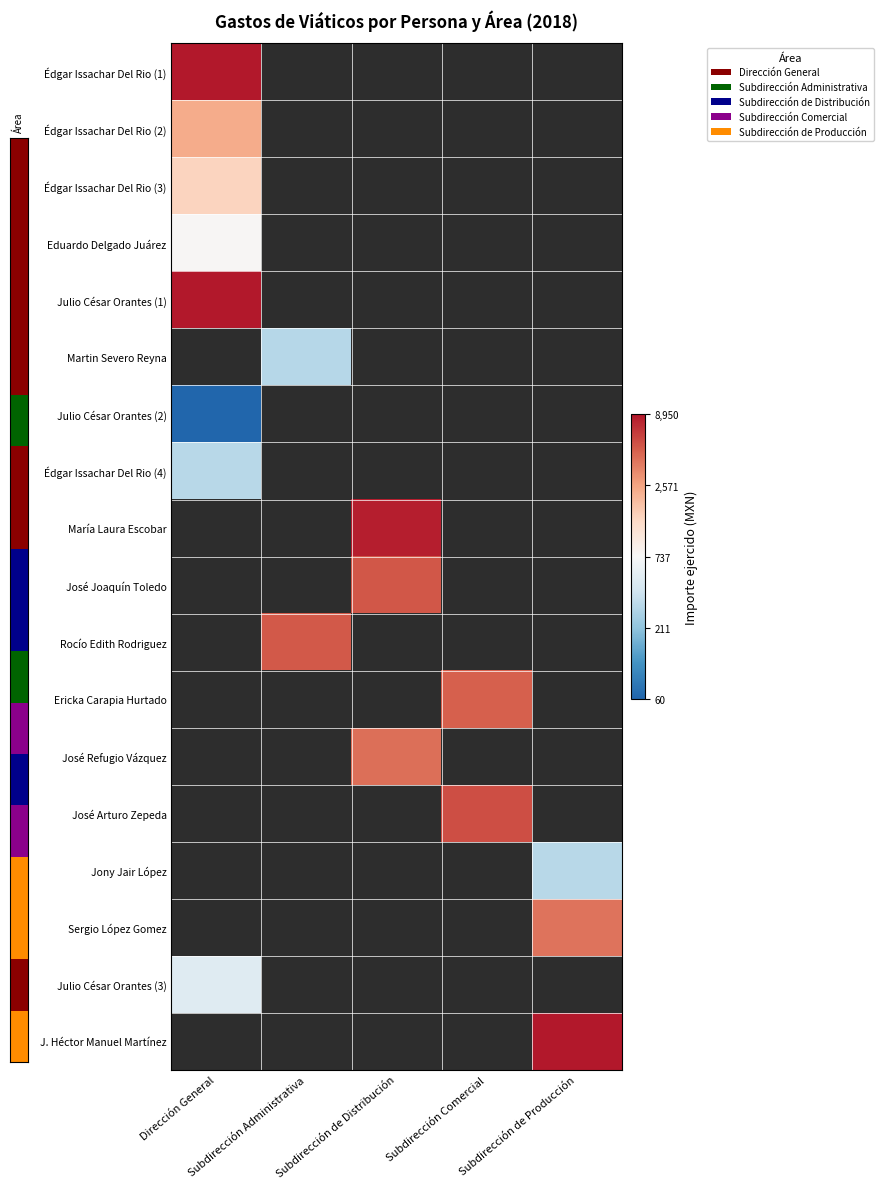

List the labels in order of Julio César Orantes (2) value, smallest first.

Dirección General, Subdirección Administrativa, Subdirección de Distribución, Subdirección Comercial, Subdirección de Producción